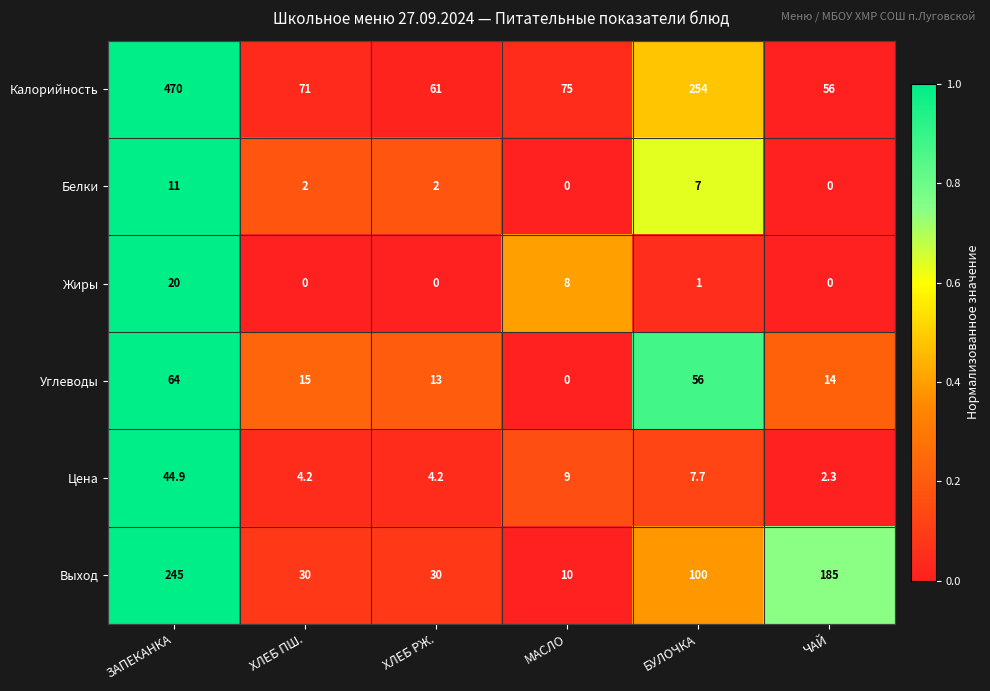

The Белки series shows 0.0 at ЧАЙ. True or false?

True